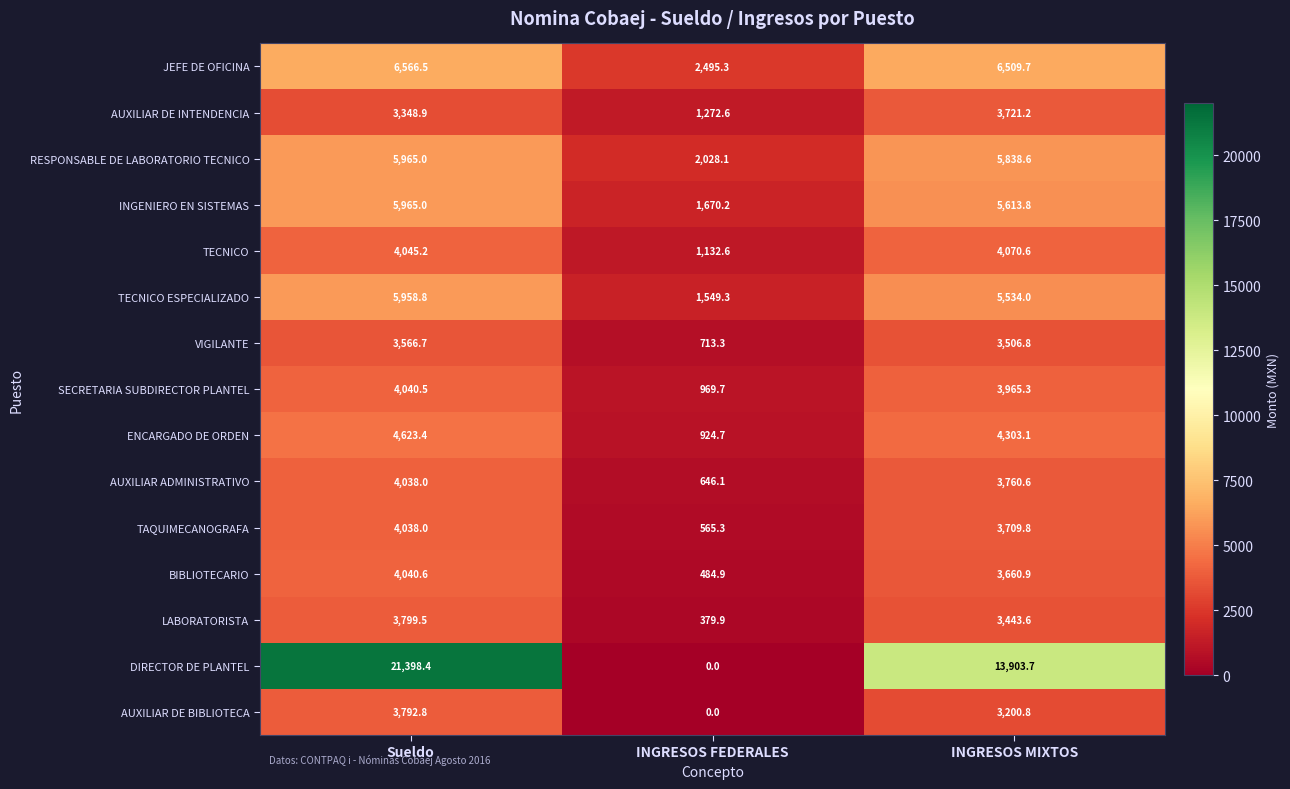

Which series has the largest total across all categories?

DIRECTOR DE PLANTEL